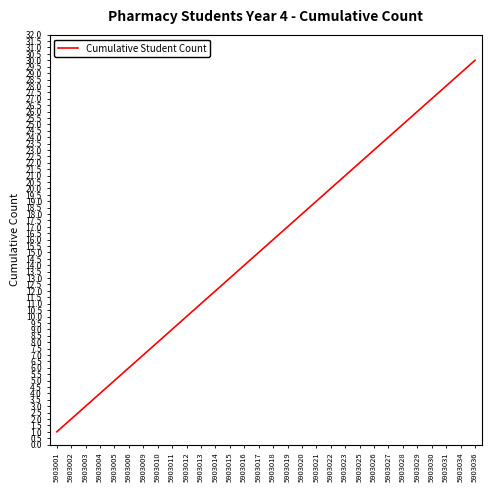

Does the chart display data point markers on the line(s)?

No